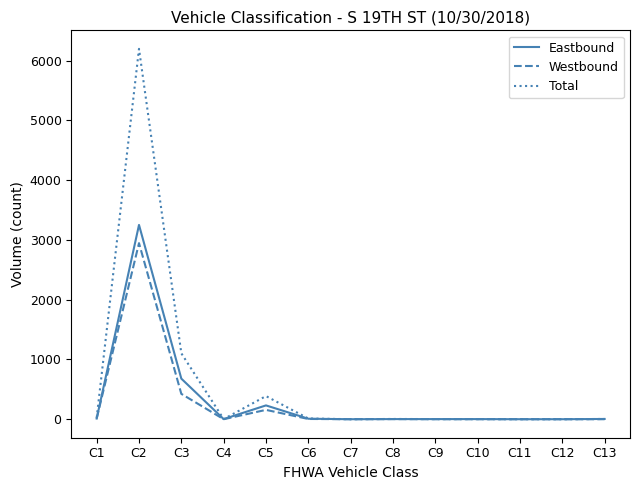

Where is Total nearest to the value 3099?

C3